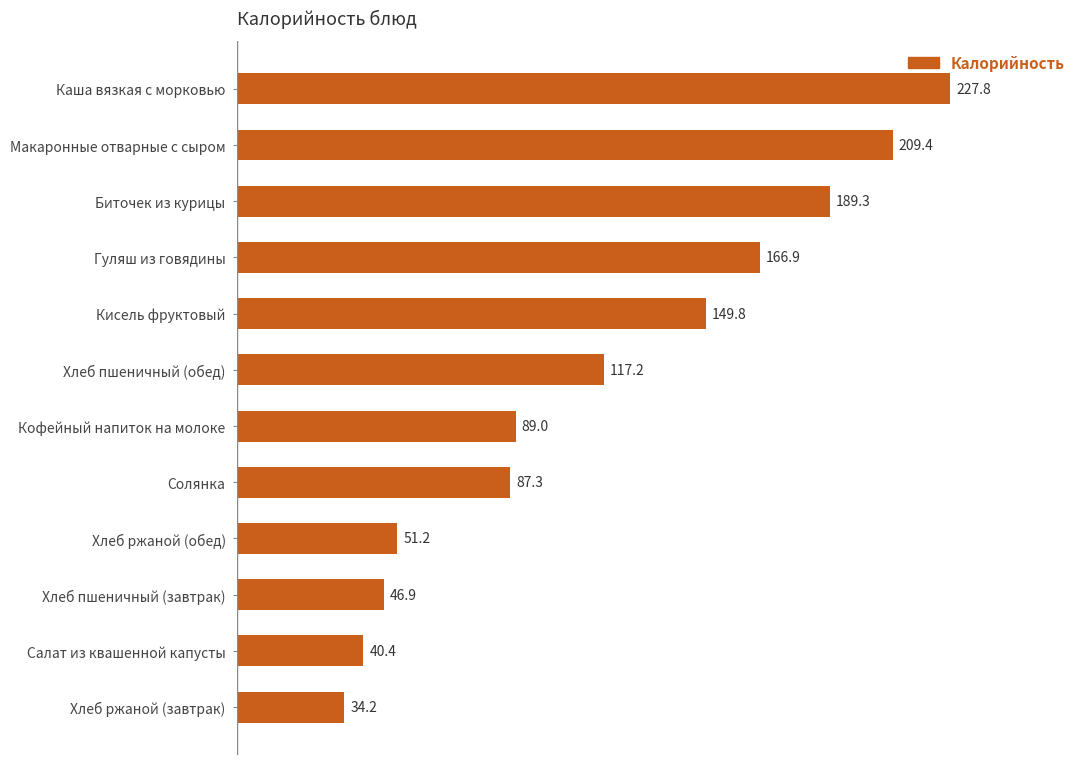

What is the change in value from Хлеб пшеничный (обед) to Солянка?

-29.9